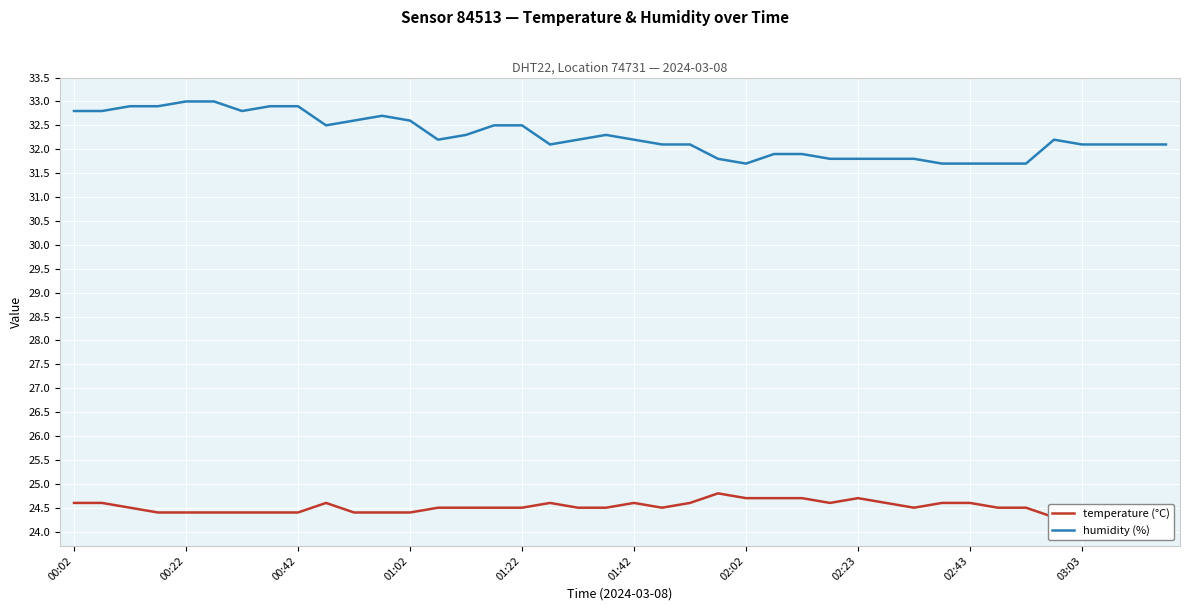

At 11, list the series in order from smallest to largest.

temperature (°C), humidity (%)